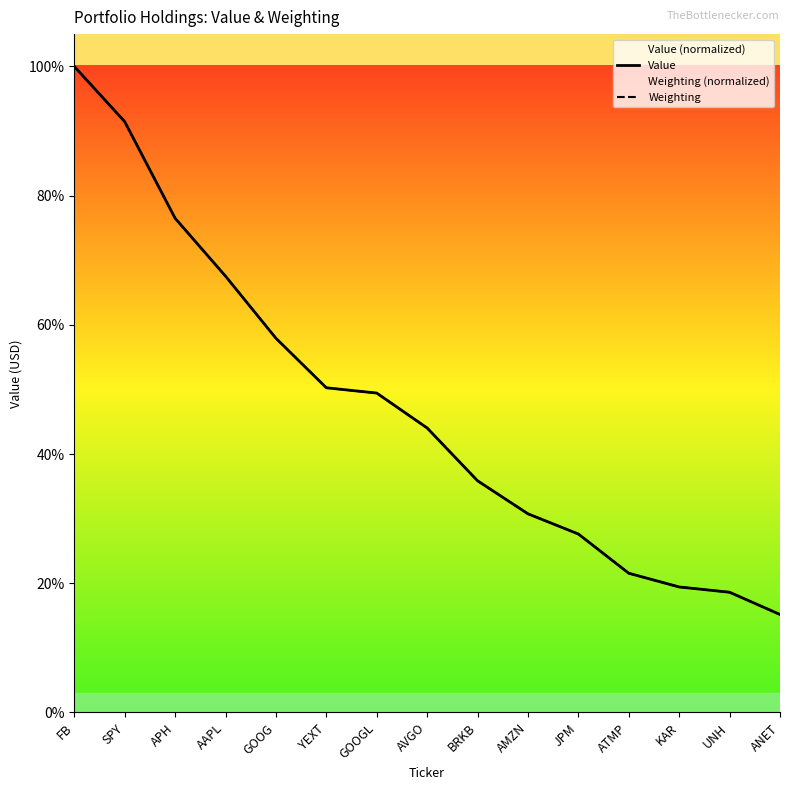

Between APH and ANET, which series saw the biggest shift?

Weighting